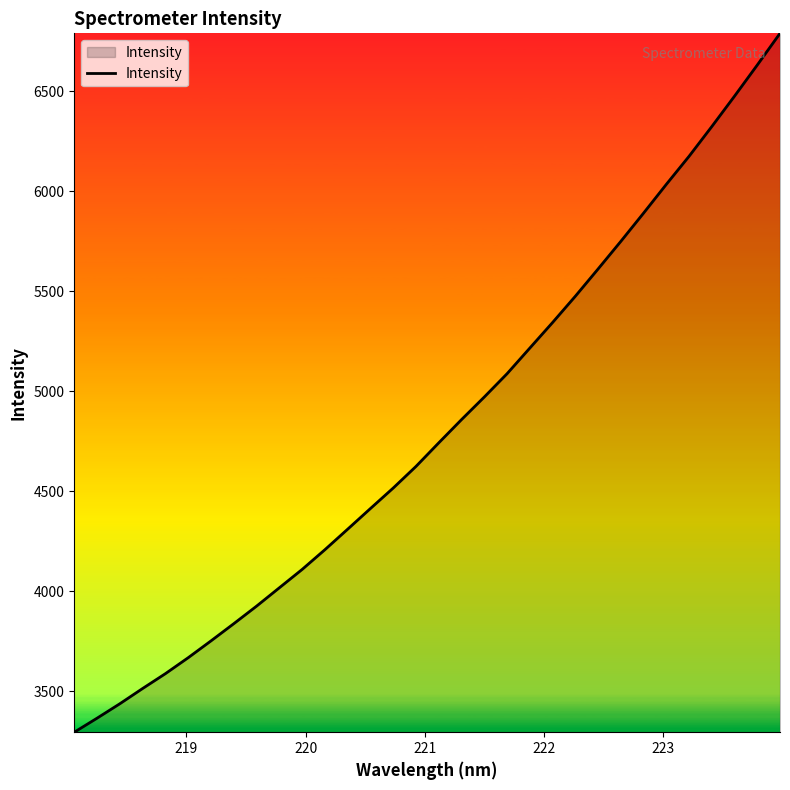

What is the maximum value shown in the chart?

6788.9